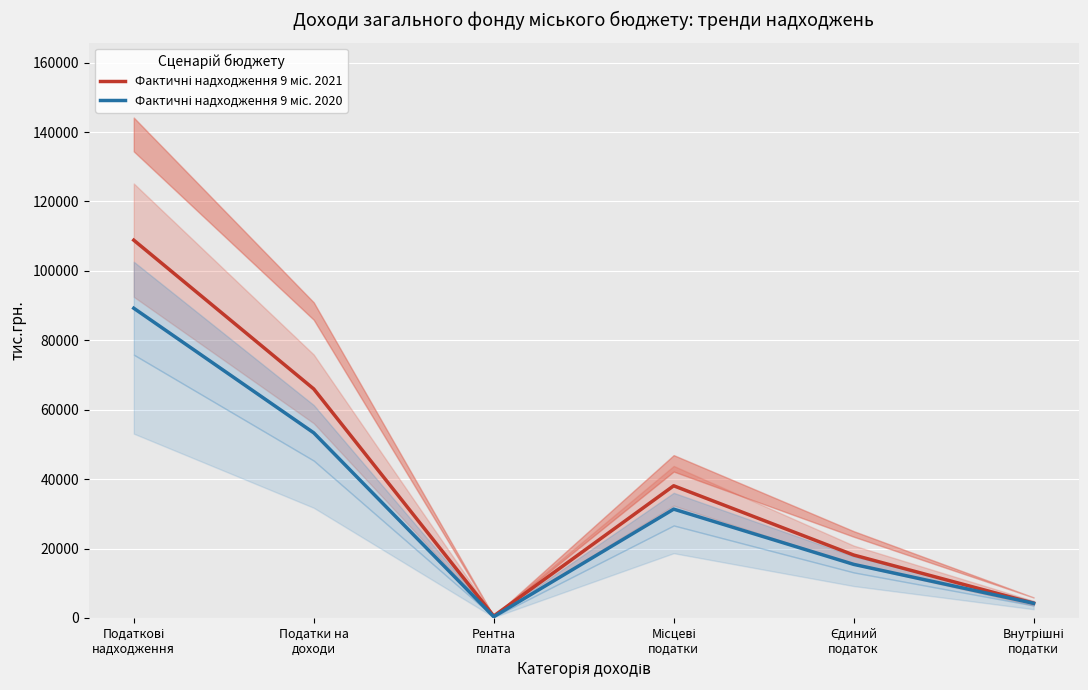

What is the difference between the Фактичні надходження 9 міс. 2020 values at Внутрішні
податки and Рентна
плата?

3873.9